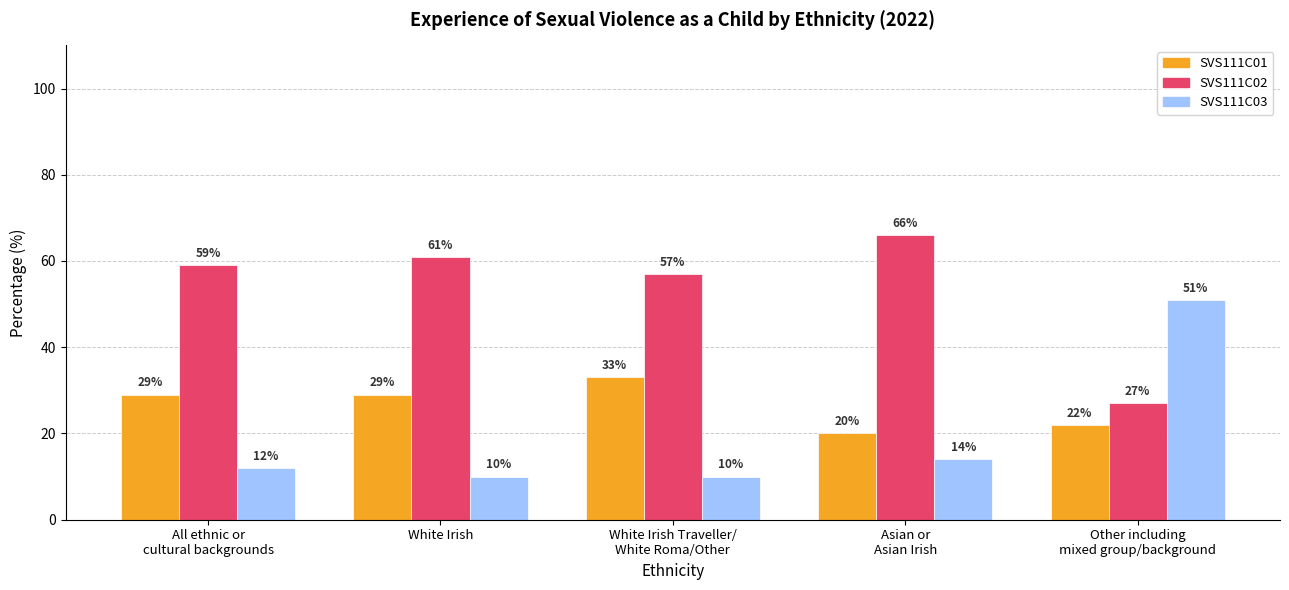

What is the sum of the SVS111C02 values at Other including
mixed group/background and White Irish Traveller/
White Roma/Other?

84